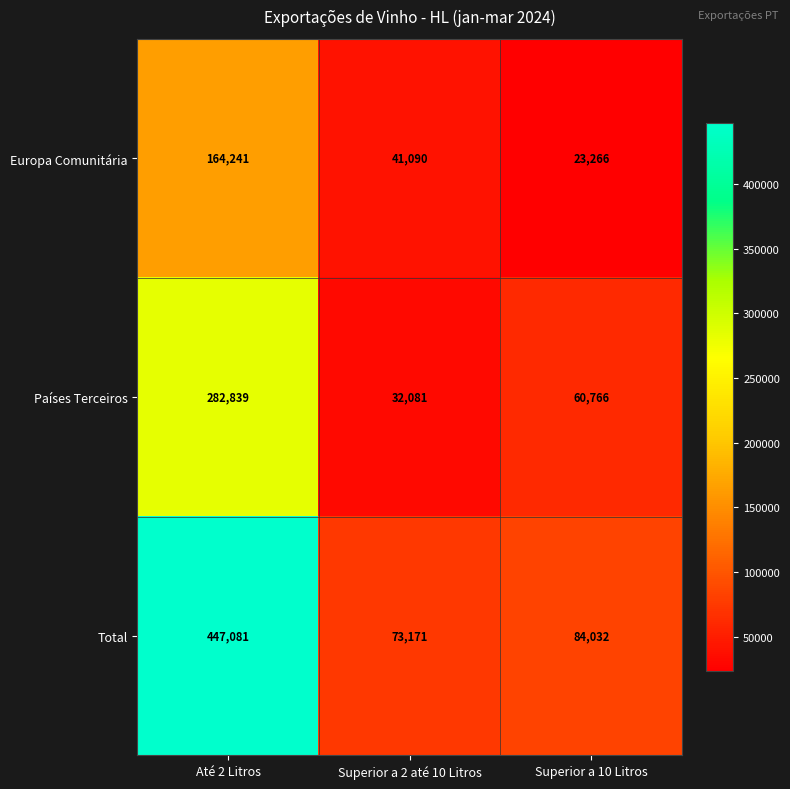

Rank the categories by Europa Comunitária value from lowest to highest.

Superior a 10 Litros, Superior a 2 até 10 Litros, Até 2 Litros